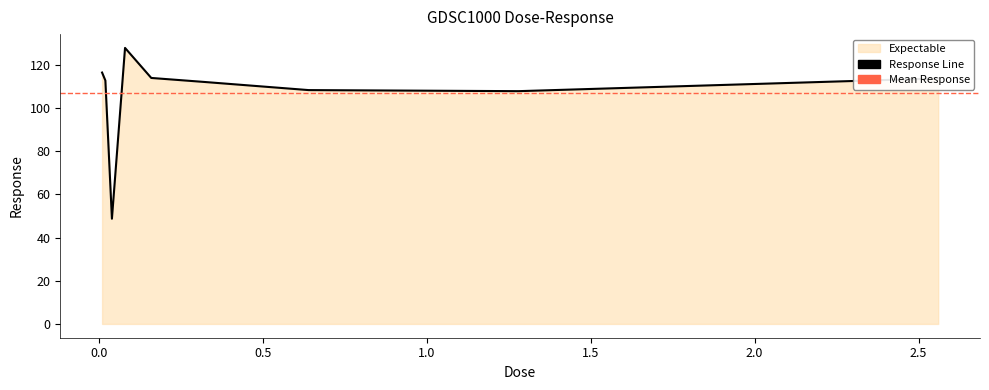

Rank the categories by value from lowest to highest.

0.04, 1.28, 0.64, 0.32, 0.02, 2.56, 0.16, 0.01, 0.08